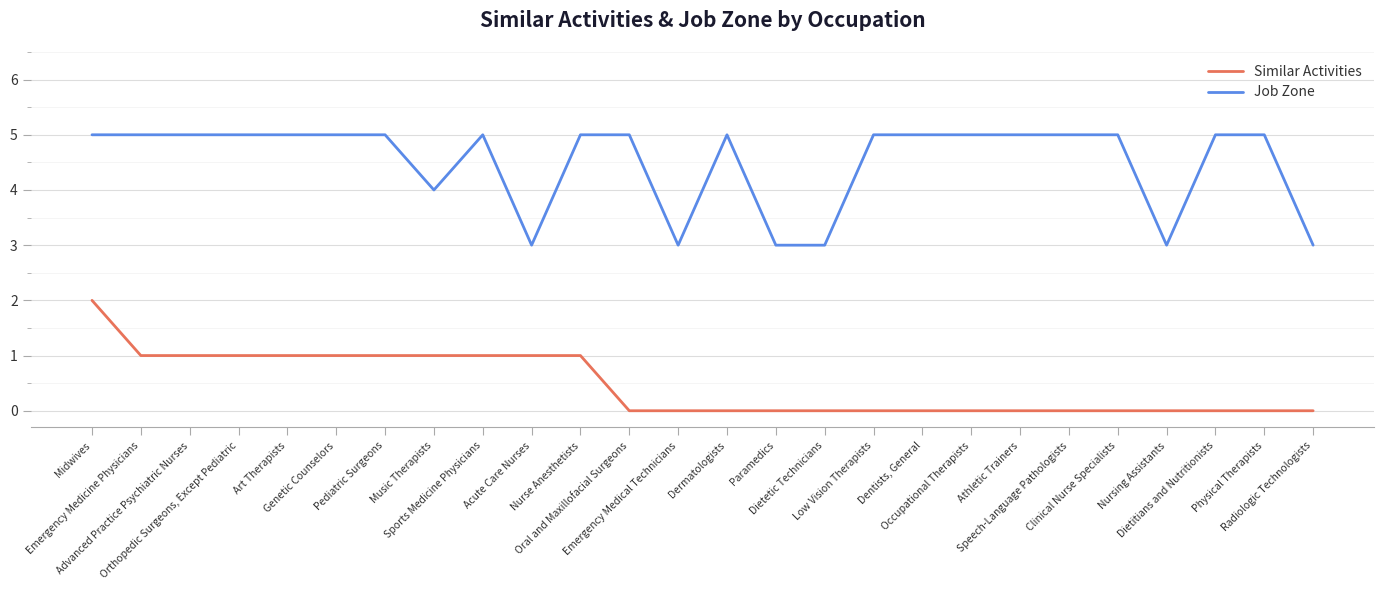

True or false: Job Zone has more than 0 interior local peaks.

True